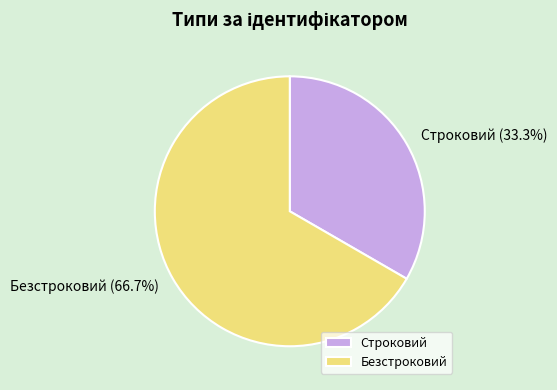

The Строковий slice represents 25% of the pie. True or false?

False